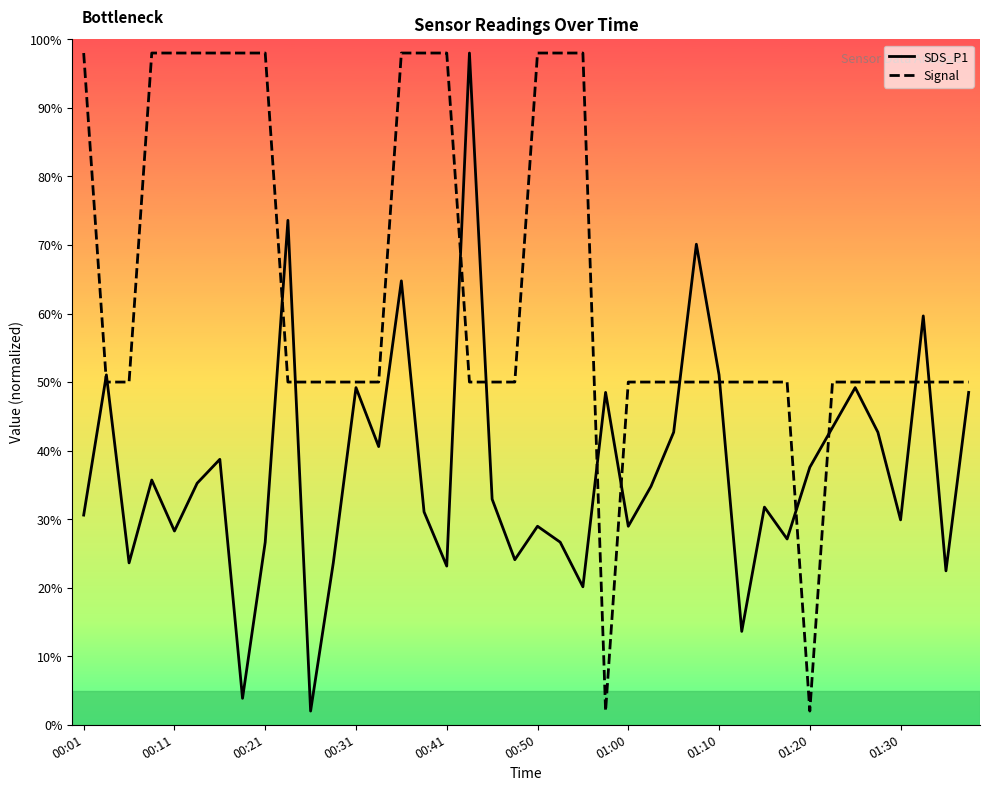

How many lines are shown in the chart?

2